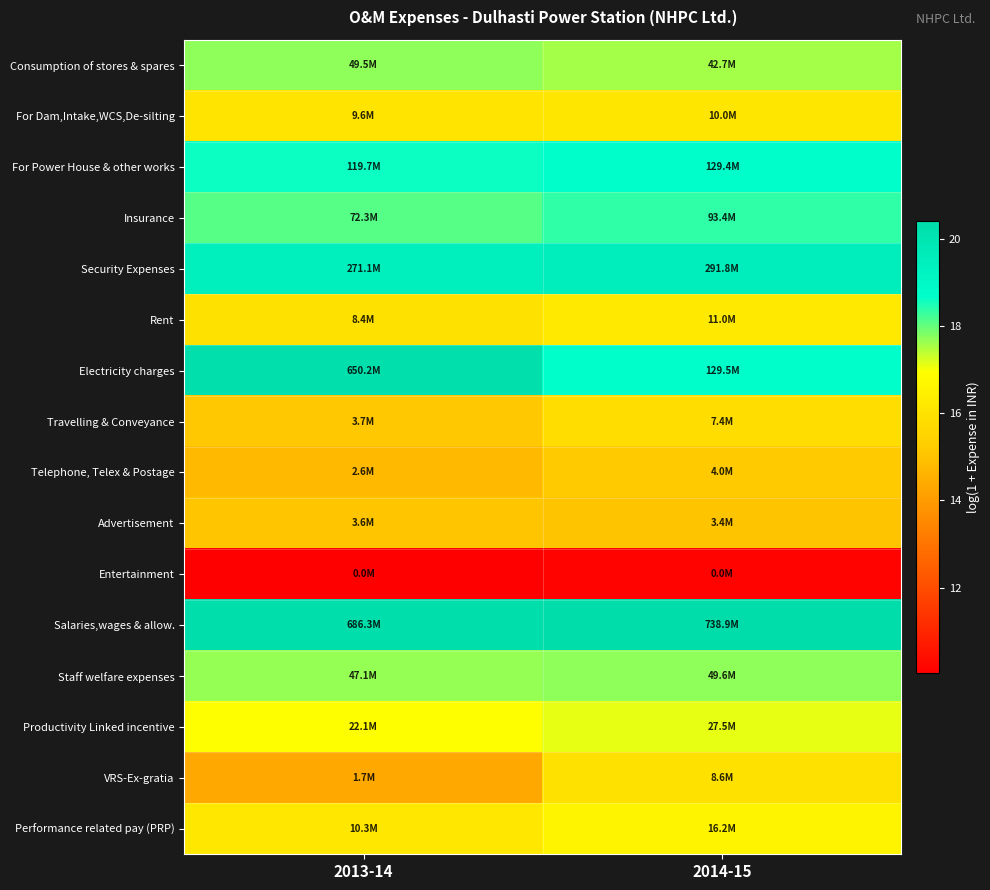

List the series in order of their peak value, highest first.

Salaries,wages & allow., Electricity charges, Security Expenses, For Power House & other works, Insurance, Staff welfare expenses, Consumption of stores & spares, Productivity Linked incentive, Performance related pay (PRP), Rent, For Dam,Intake,WCS,De-silting, VRS-Ex-gratia, Travelling & Conveyance, Telephone, Telex & Postage, Advertisement, Entertainment